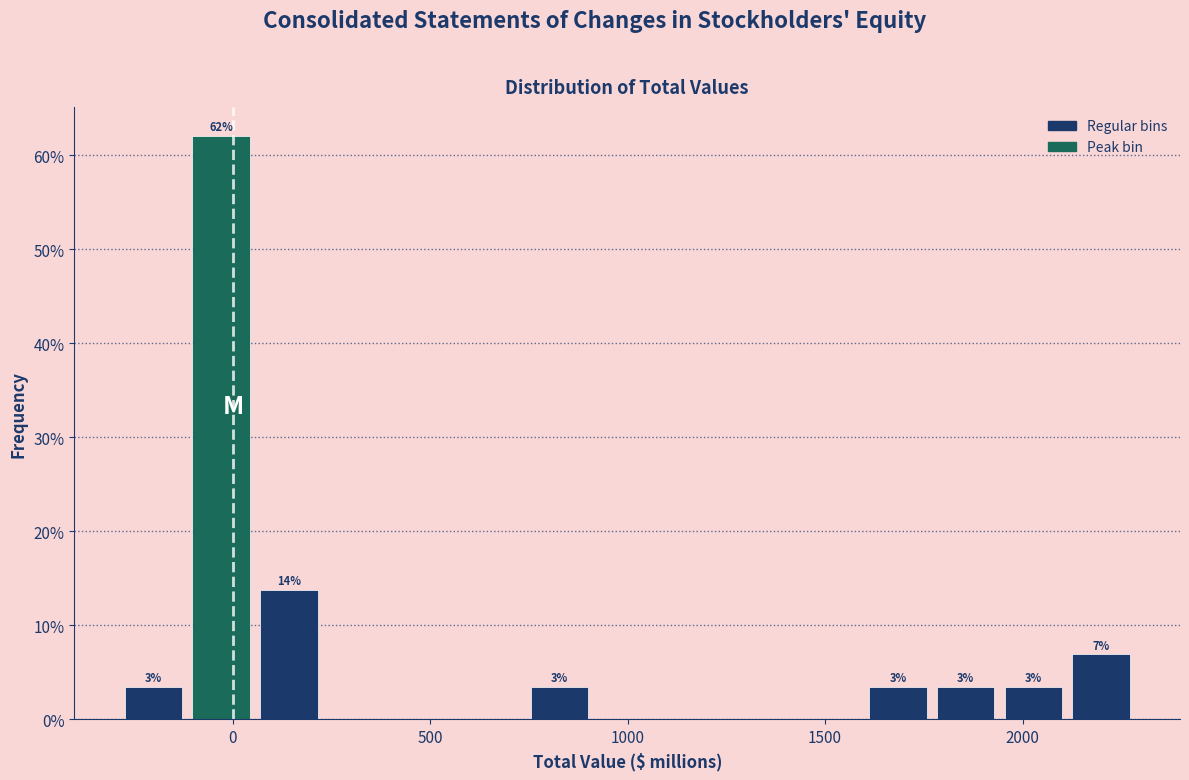

Read against the x-axis, roughly where is the centre of the tallest bar?

-50